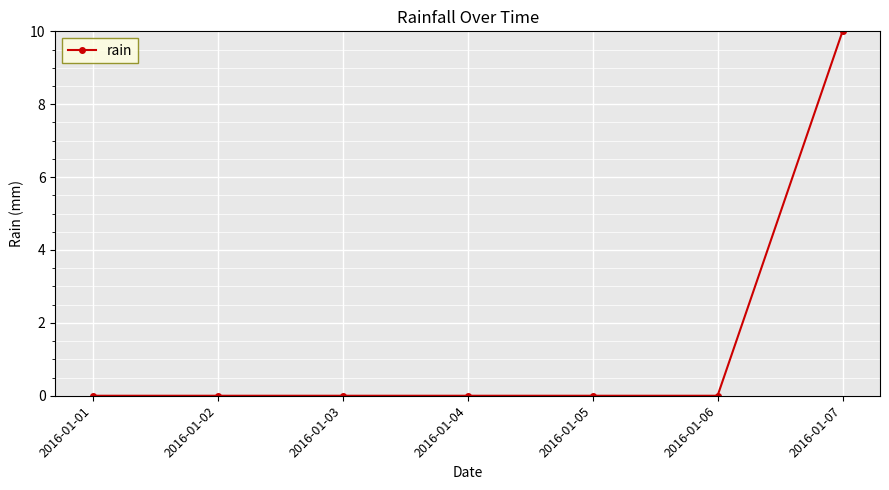

Count the number of data series in this chart.

1